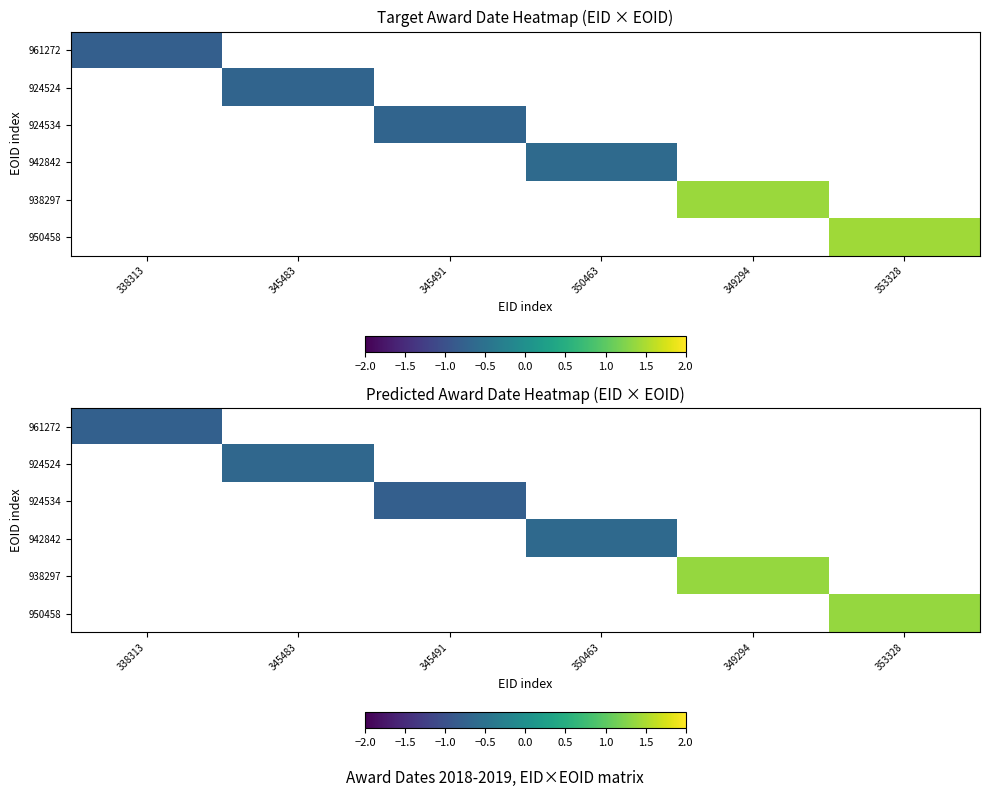

At which category does the chart reach its peak across all series?

353328